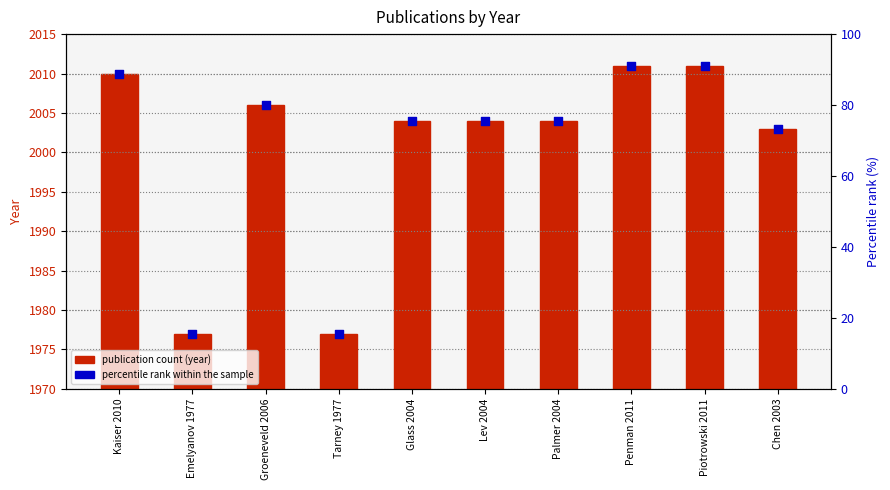

At how many categories does at least one series exceed 231?

10